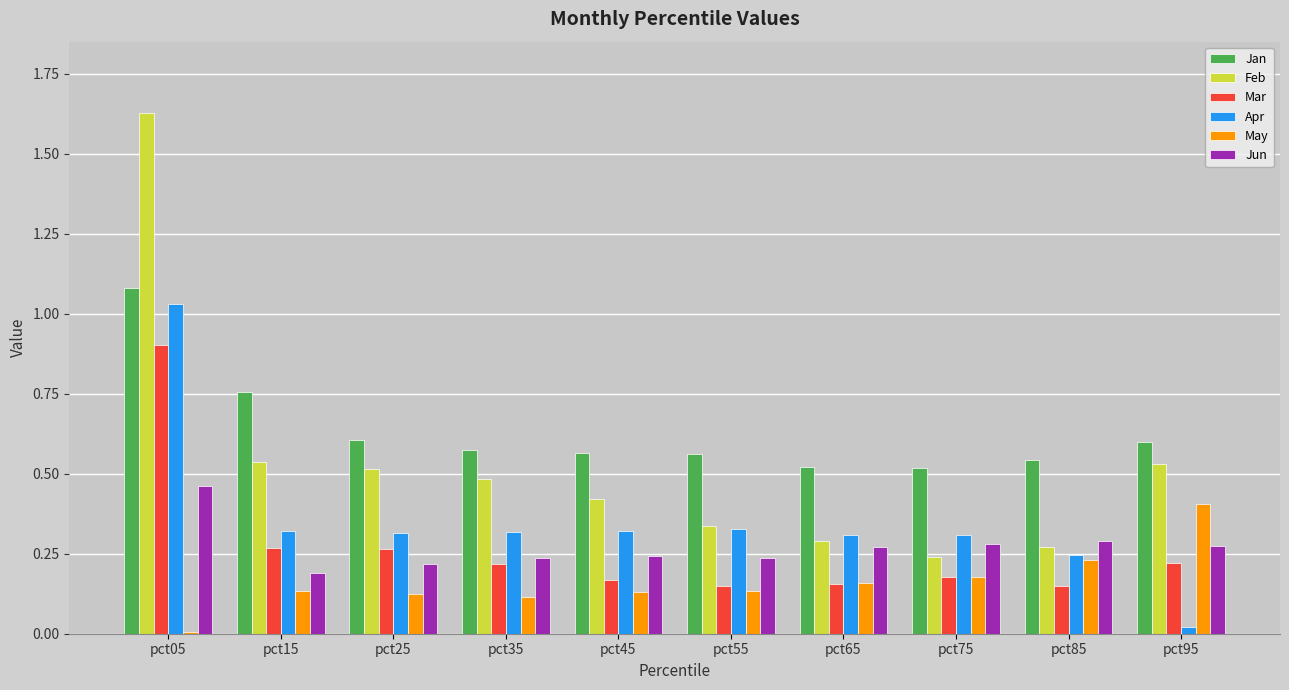

True or false: Apr has a value of 0.1 at pct65.

False